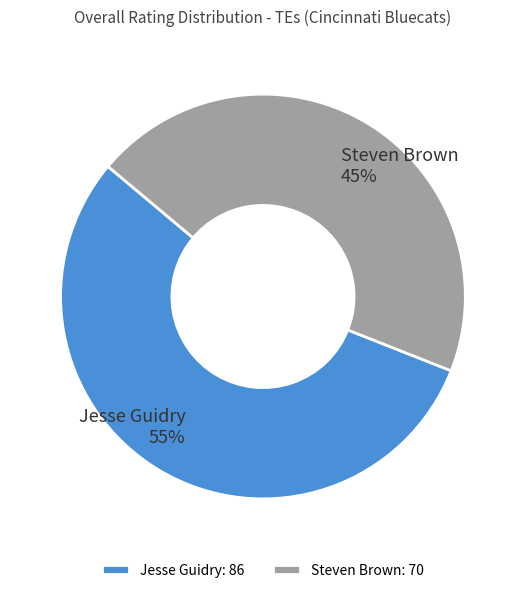

How many segments does this pie chart have?

2